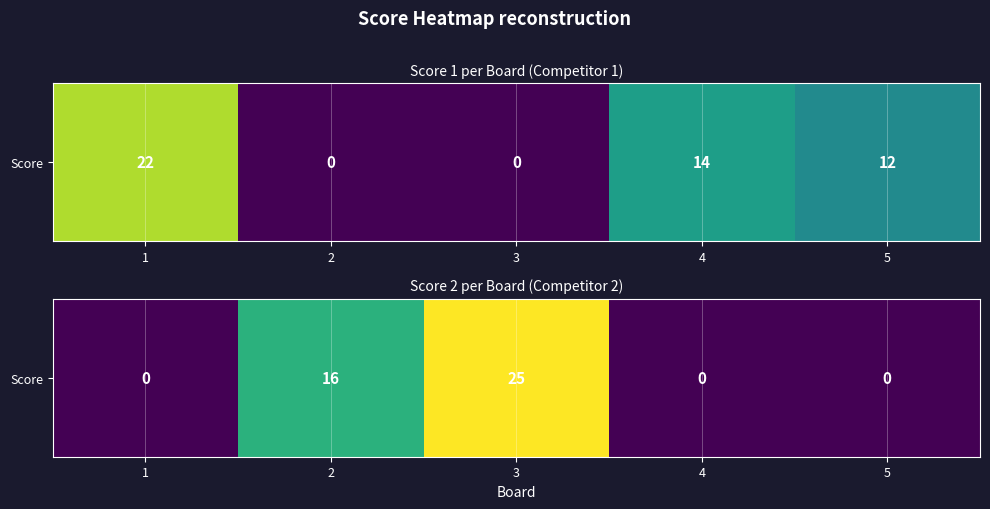

Where is the data nearest to the value 12?

2